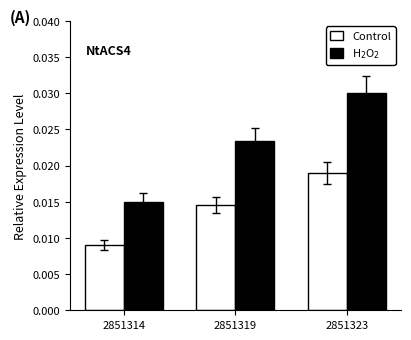

At which category does the chart reach its peak across all series?

2851323